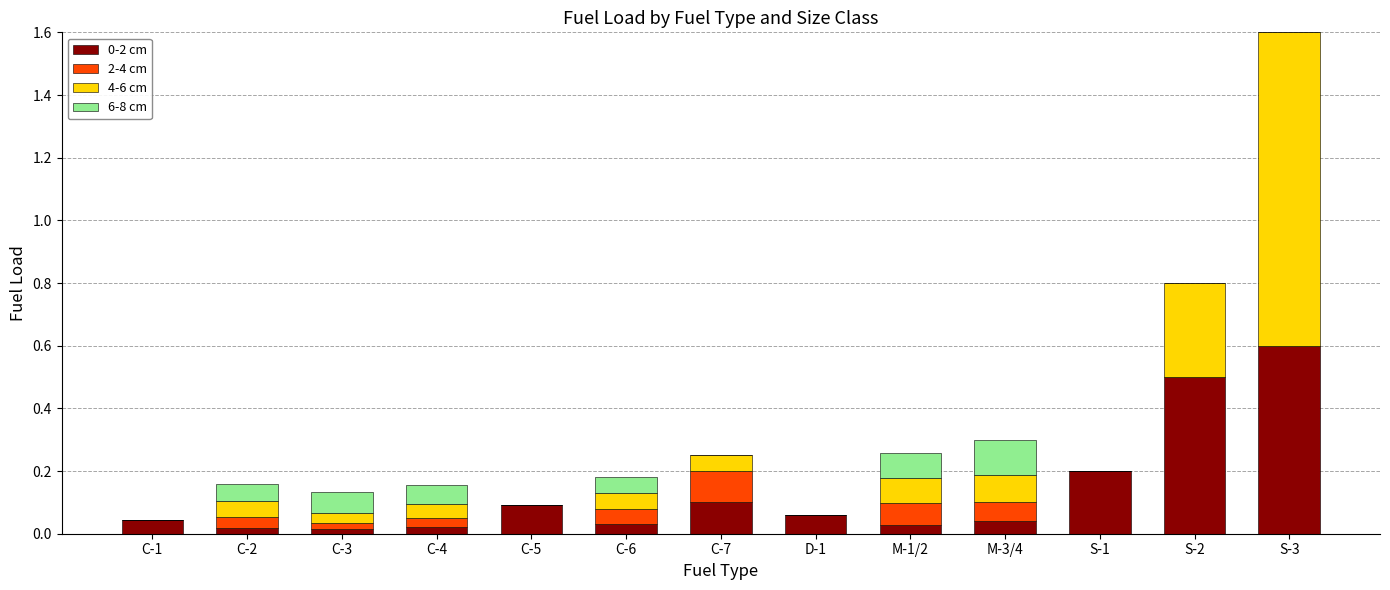

How many data points does each series have?

13